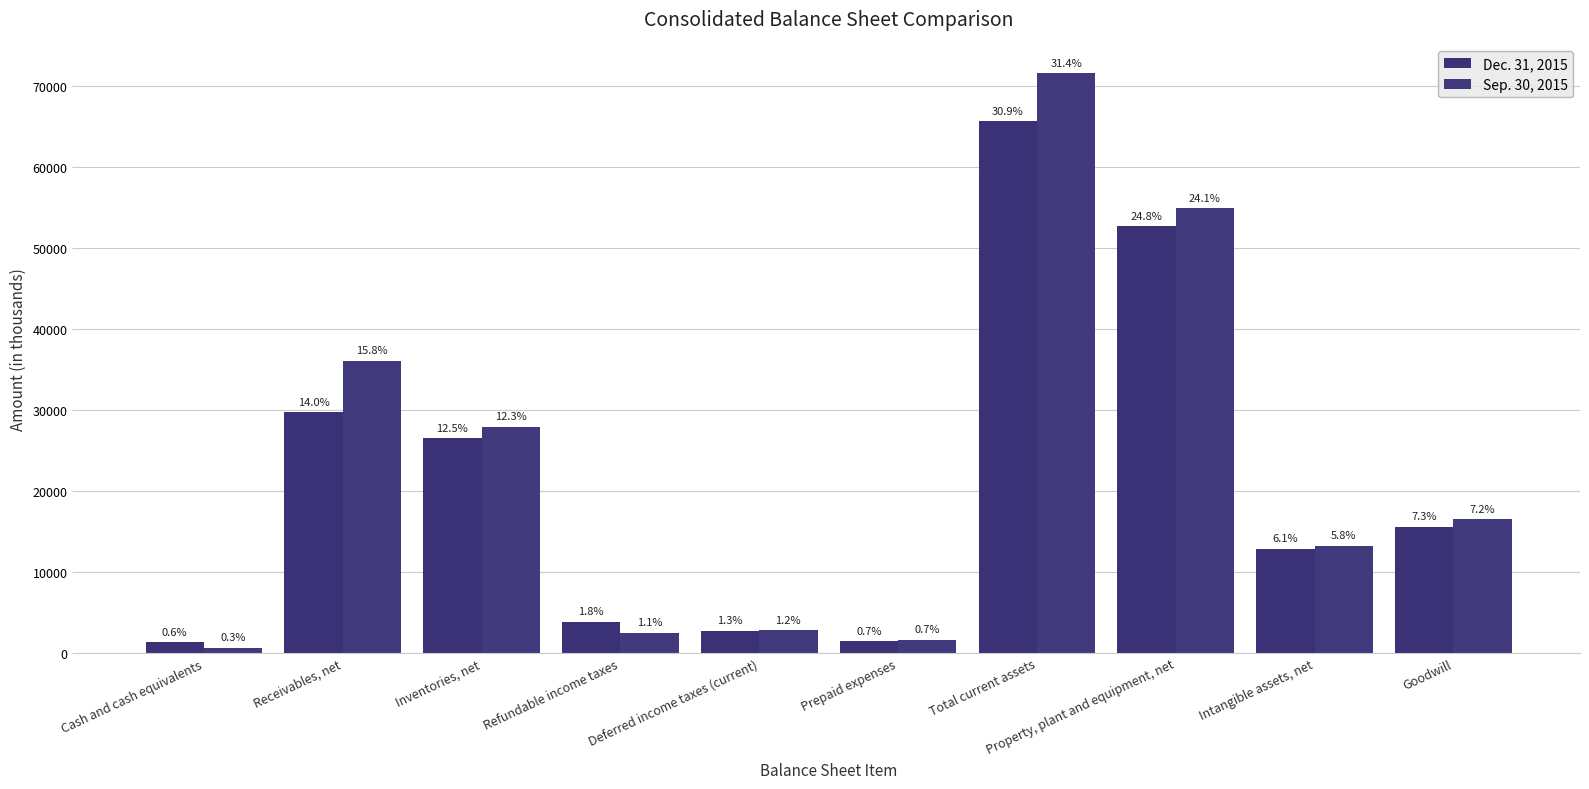

What is the label of the 7th bar from the right?

Refundable income taxes